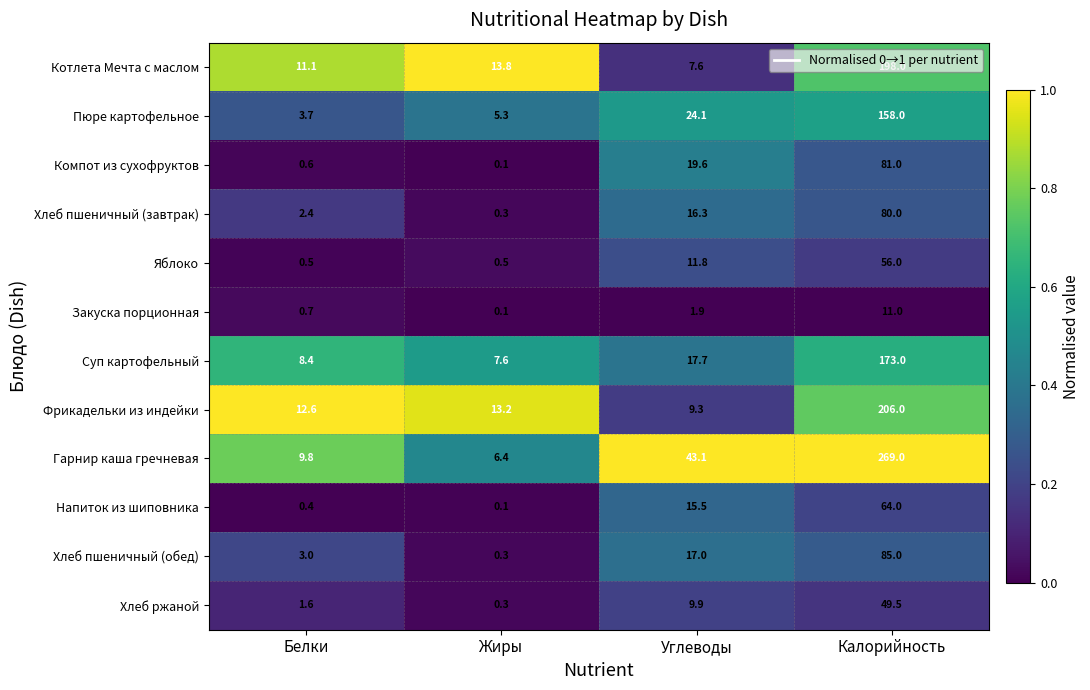

What is the difference between the highest and lowest values at Углеводы?

41.2